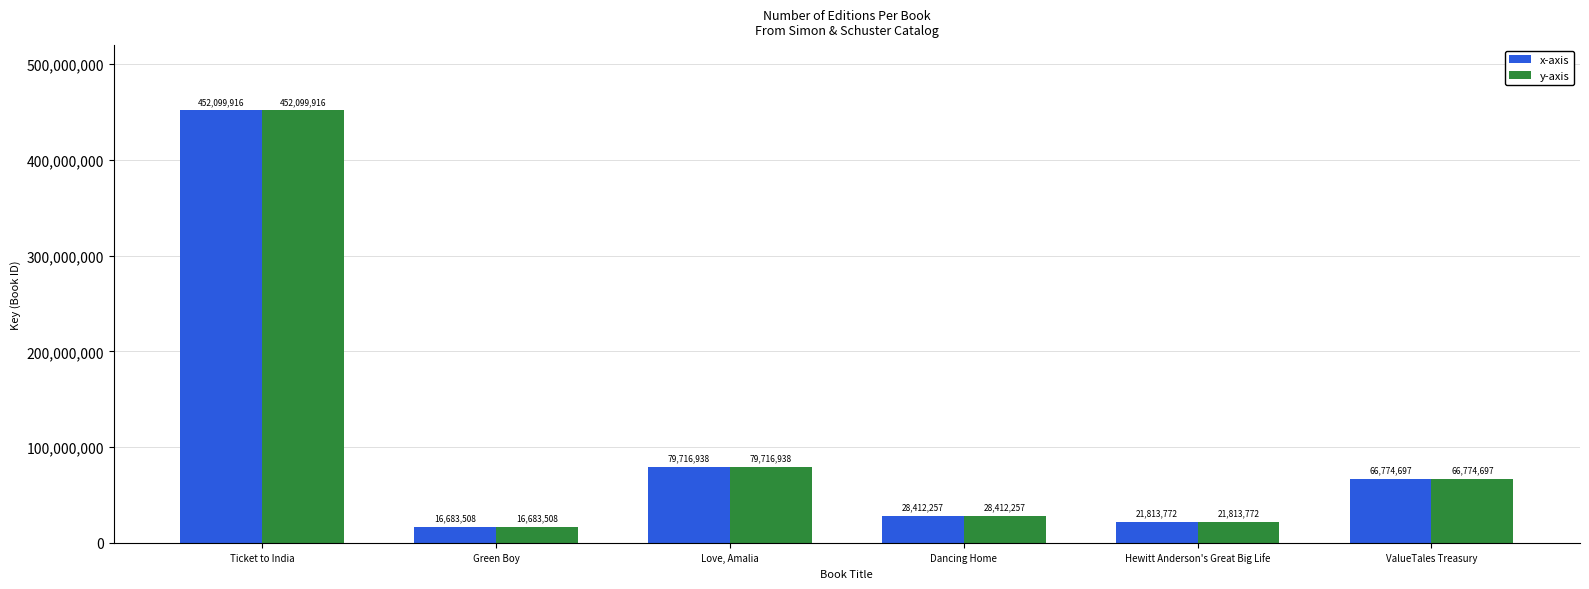

What is the value of the x-axis bar at the 6th from the left?

66774697